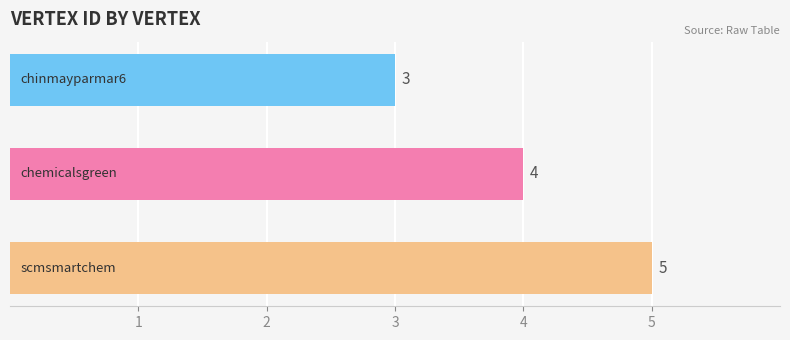

What is the maximum value shown in the chart?

5